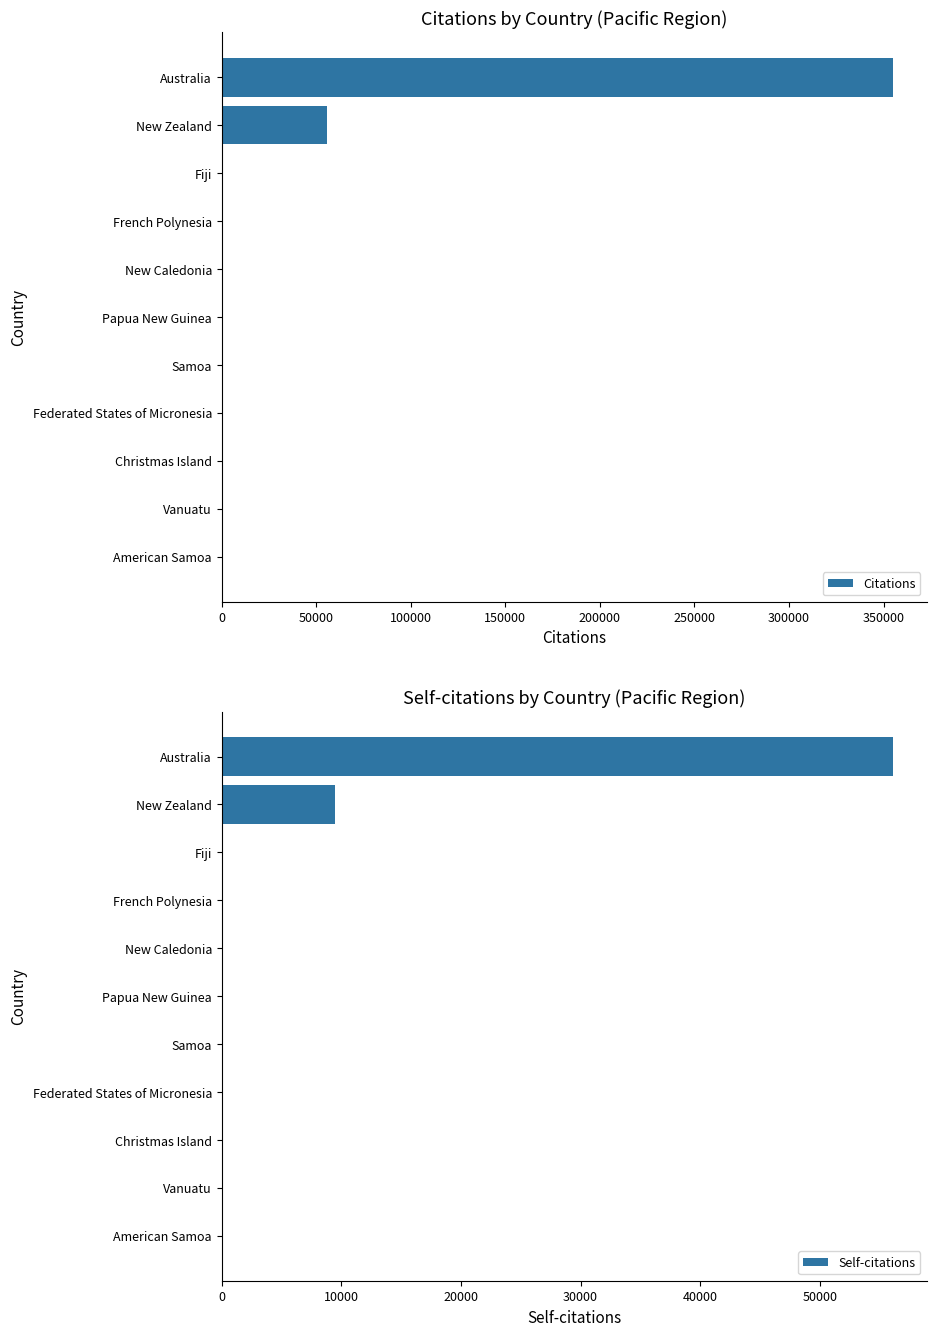

What is the sum of all Citations values?

411574